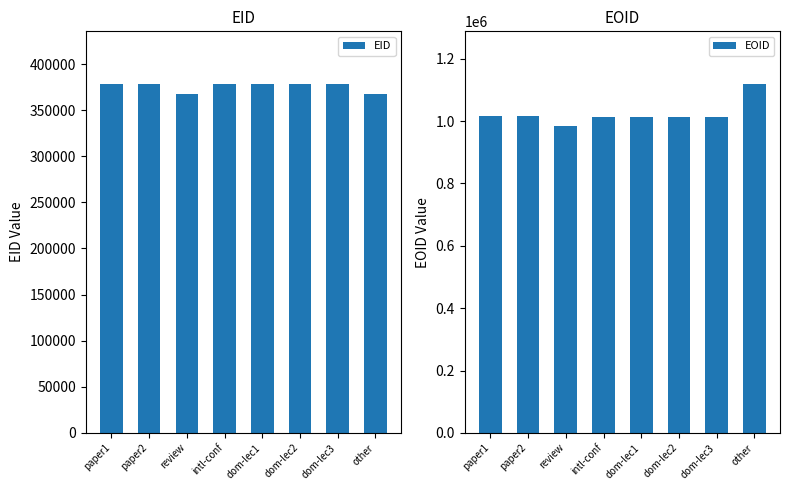

What are all the series names shown in the legend?

EID, EOID